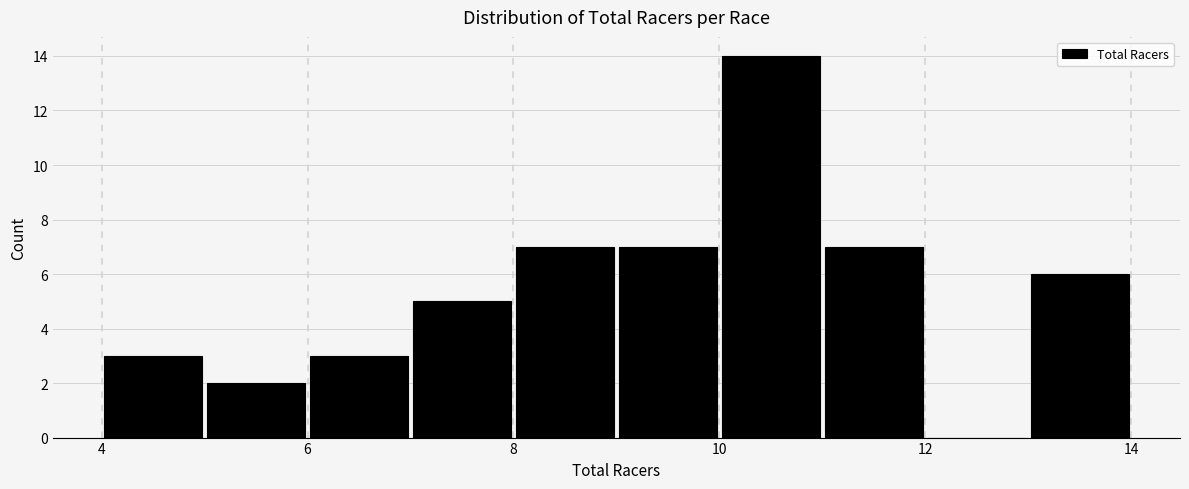

What is the height of the bar covering 11 to 12 on the x-axis? The values are not printed on the chart, so give them approximately, as read against the axis.

7